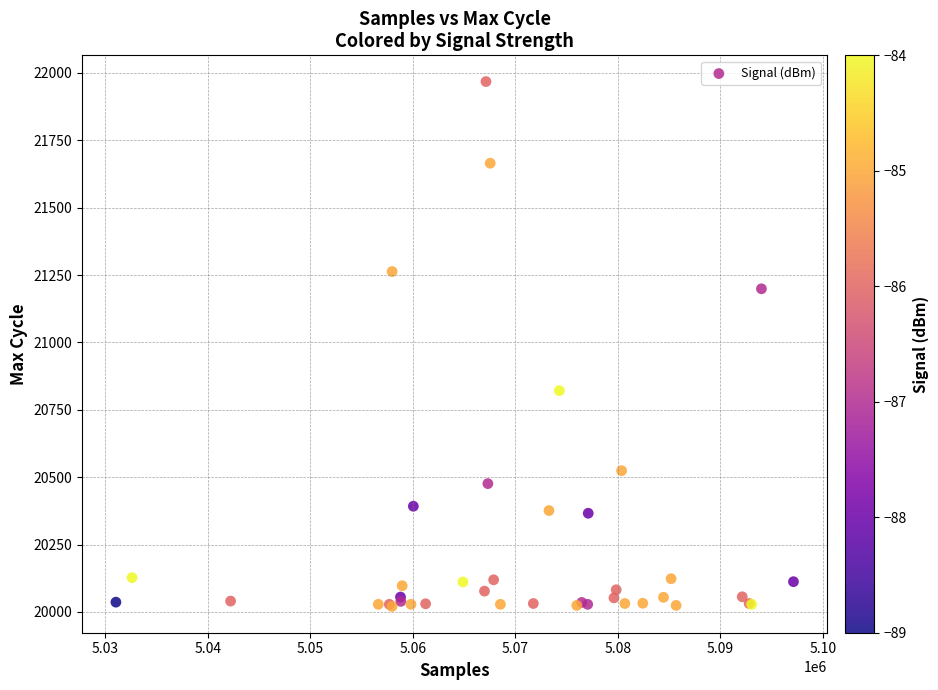

What Y value in the scatter plot is closest to 20994?

20821